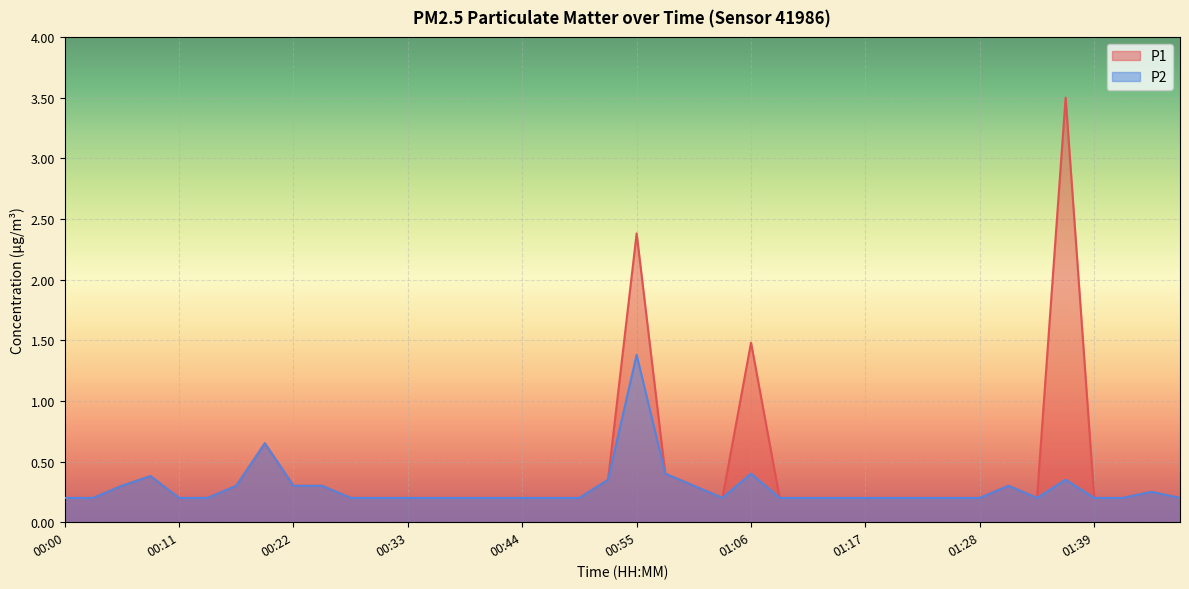

Is the value of P2 at 00:25 greater than the value of P1 at 00:47?

Yes